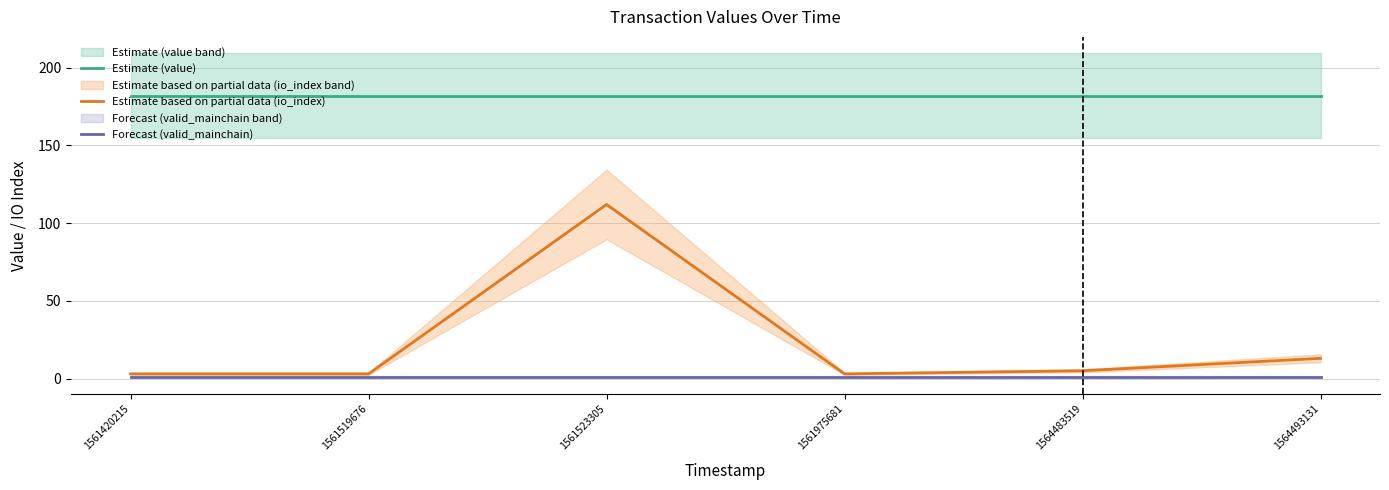

What is the total value across all series at 1561519676?

186.1